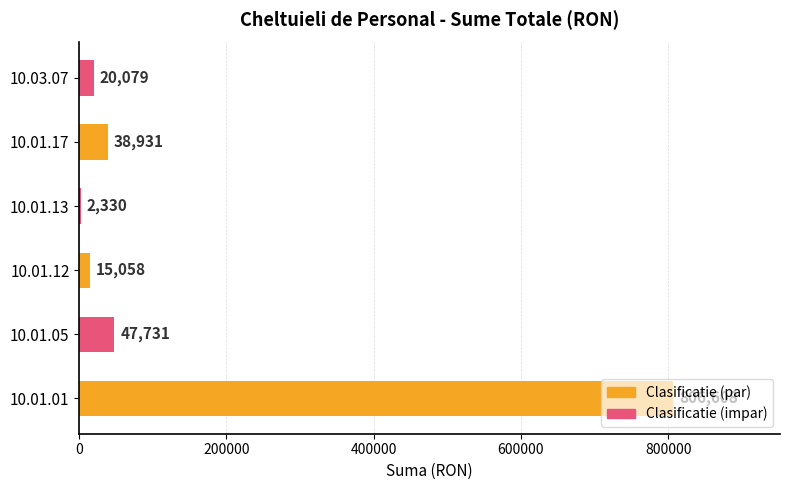

What is the greatest value displayed?

806608